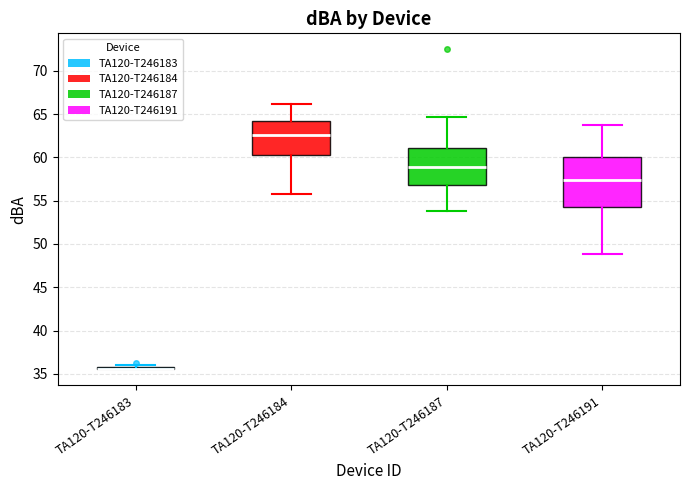

Reading left to right, transcribe this box plot: for each box, give where its median line is, the range the box spans, and where its two whiskers end, as read against the y-axis. The values are not printed on the chart, so give them approximately, as read against the axis.

TA120-T246183: box collapsed to a line at 35.5, whiskers 35.5 to 36.0
TA120-T246184: median 62.5, box 60.5 to 64.5, whiskers 56.0 to 66.0
TA120-T246187: median 59.0, box 57.0 to 61.0, whiskers 54.0 to 64.5
TA120-T246191: median 57.5, box 54.5 to 60.0, whiskers 49.0 to 63.5